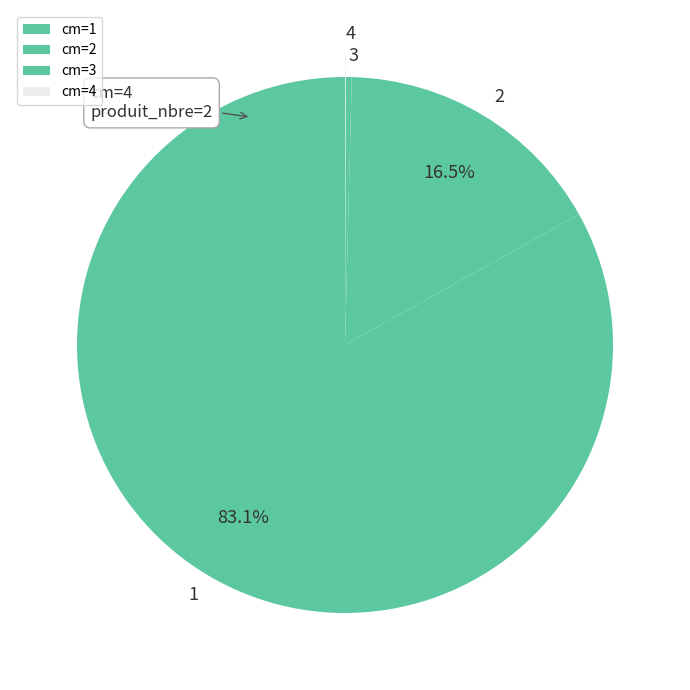

To the nearest percent, what is the difference between the largest and smallest slice percentages?

83%